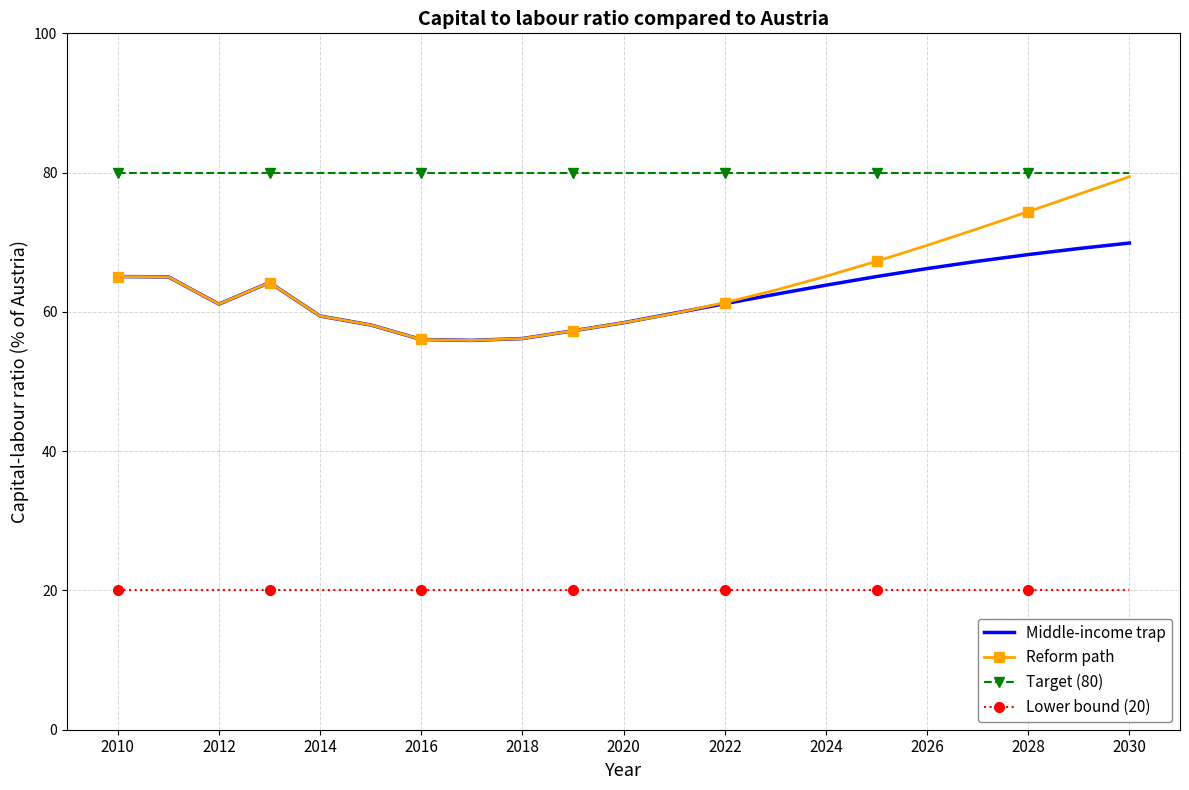

True or false: Target (80) and Middle-income trap cross at least once.

False